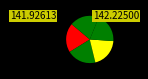

Count the number of slices in the pie.

5